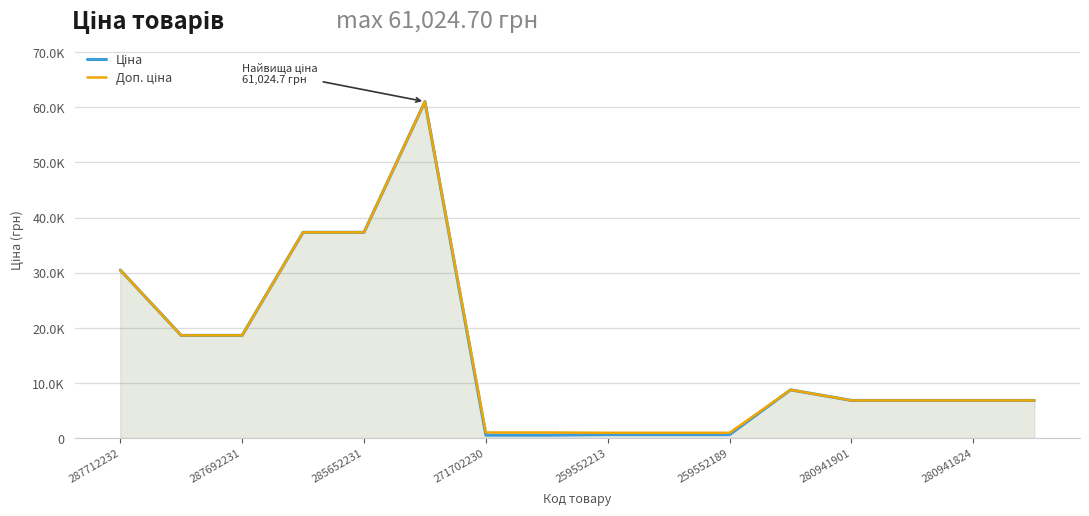

How many series are shown in this chart?

2